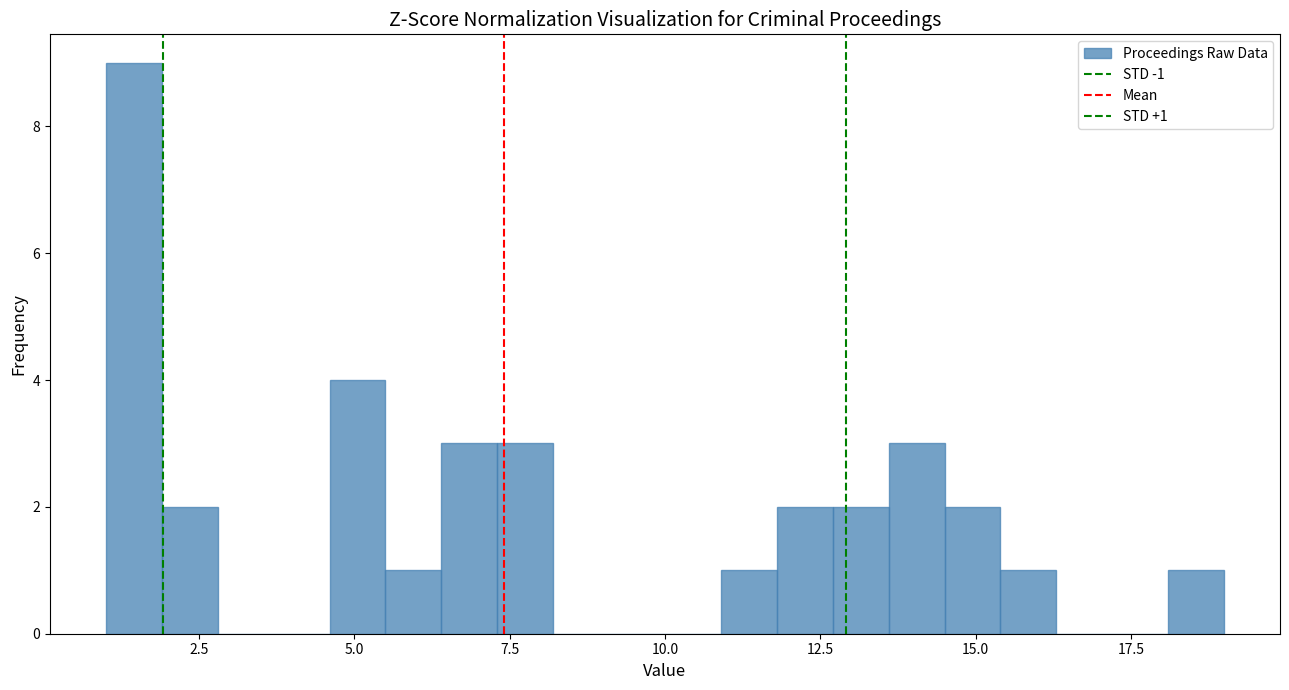

Read against the x-axis, roughly where is the centre of the tallest bar?

1.5